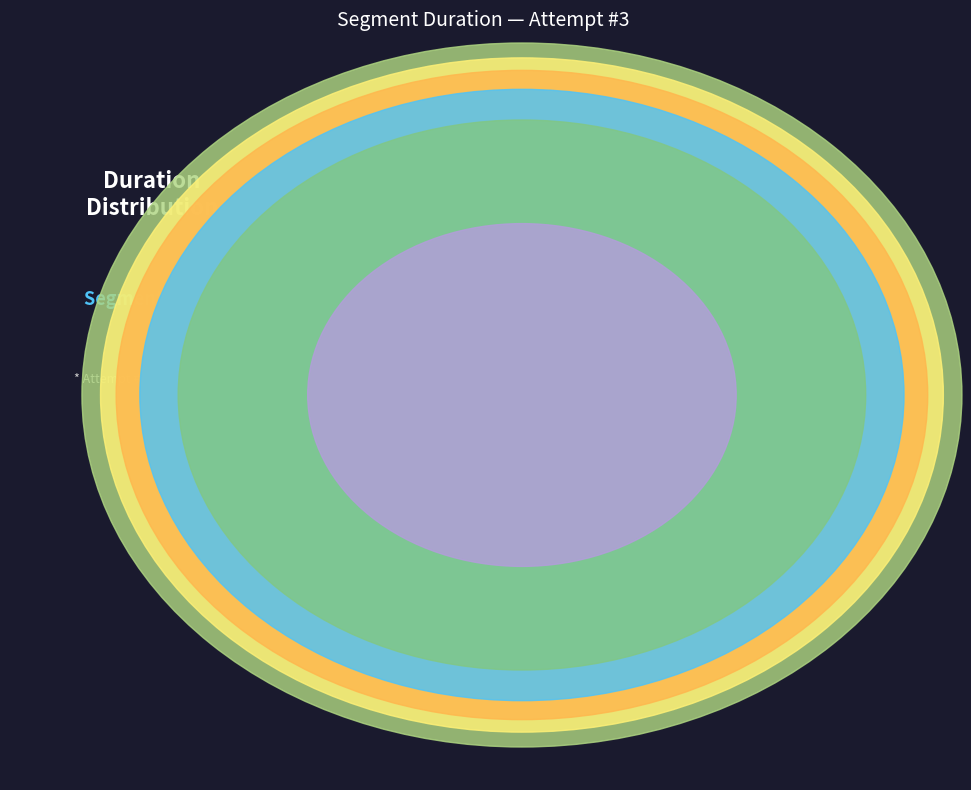

Which has a higher value, Stormheim Castle or Valeshire Keep?

Stormheim Castle